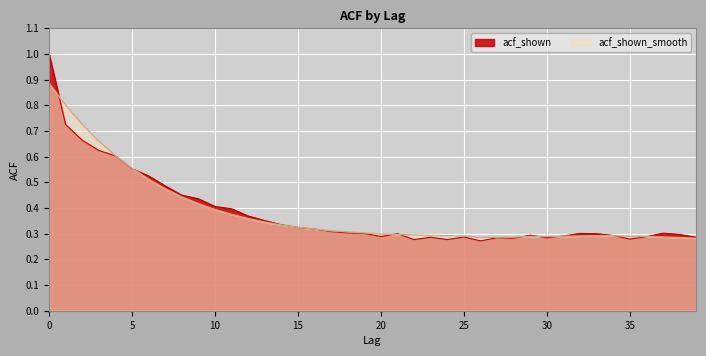

Which series has the widest spread of values?

acf_shown